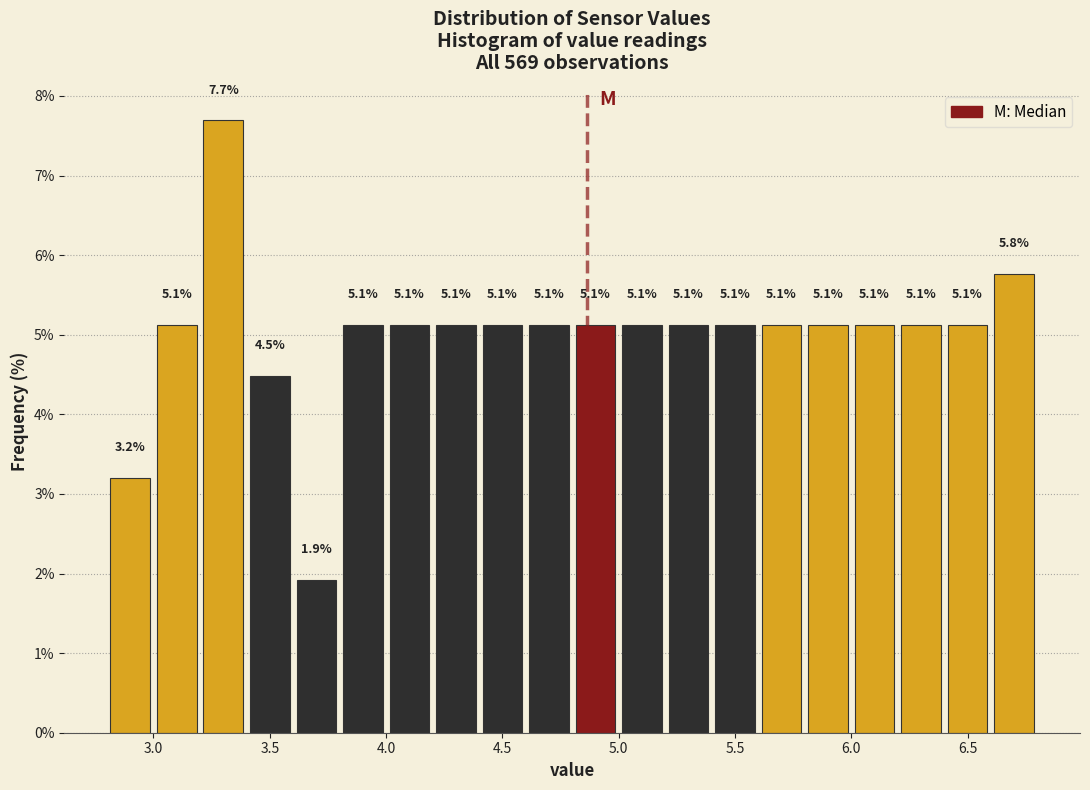

Reading left to right, transcribe this chart: for each bar, give the range it covers on the x-axis and its height.

2.8 to 3.0: 3.2
3.0 to 3.2: 5.1
3.2 to 3.4: 7.7
3.4 to 3.6: 4.5
3.6 to 3.8: 1.9
3.8 to 4.0: 5.1
4.0 to 4.2: 5.1
4.2 to 4.4: 5.1
4.4 to 4.6: 5.1
4.6 to 4.8: 5.1
4.8 to 5.0: 5.1
5.0 to 5.2: 5.1
5.2 to 5.4: 5.1
5.4 to 5.6: 5.1
5.6 to 5.8: 5.1
5.8 to 6.0: 5.1
6.0 to 6.2: 5.1
6.2 to 6.4: 5.1
6.4 to 6.6: 5.1
6.6 to 6.8: 5.8